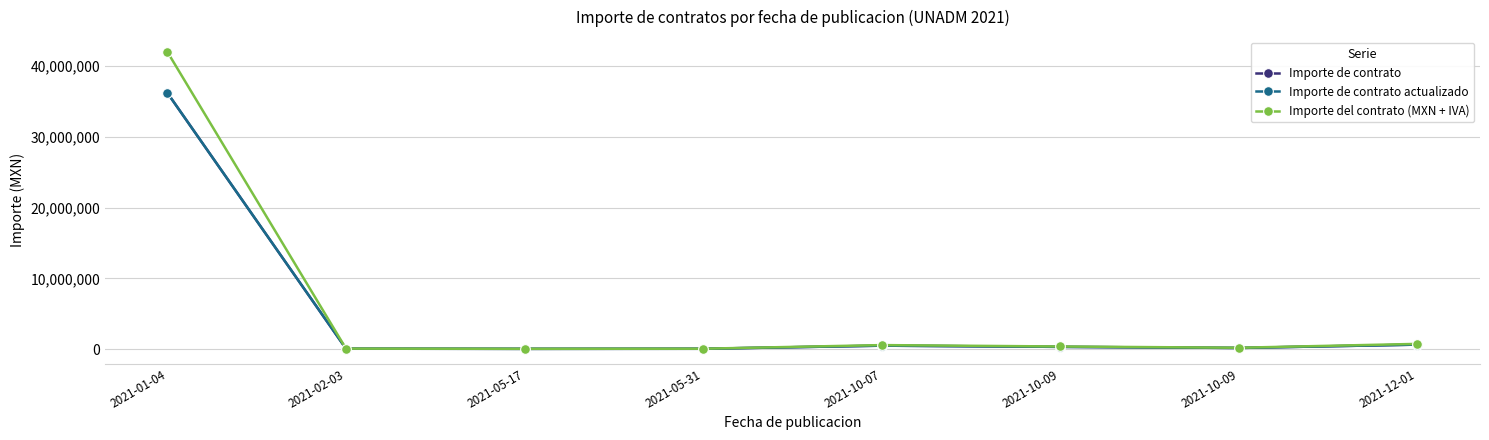

At which category does Importe de contrato actualizado reach its first local peak?

2021-10-07